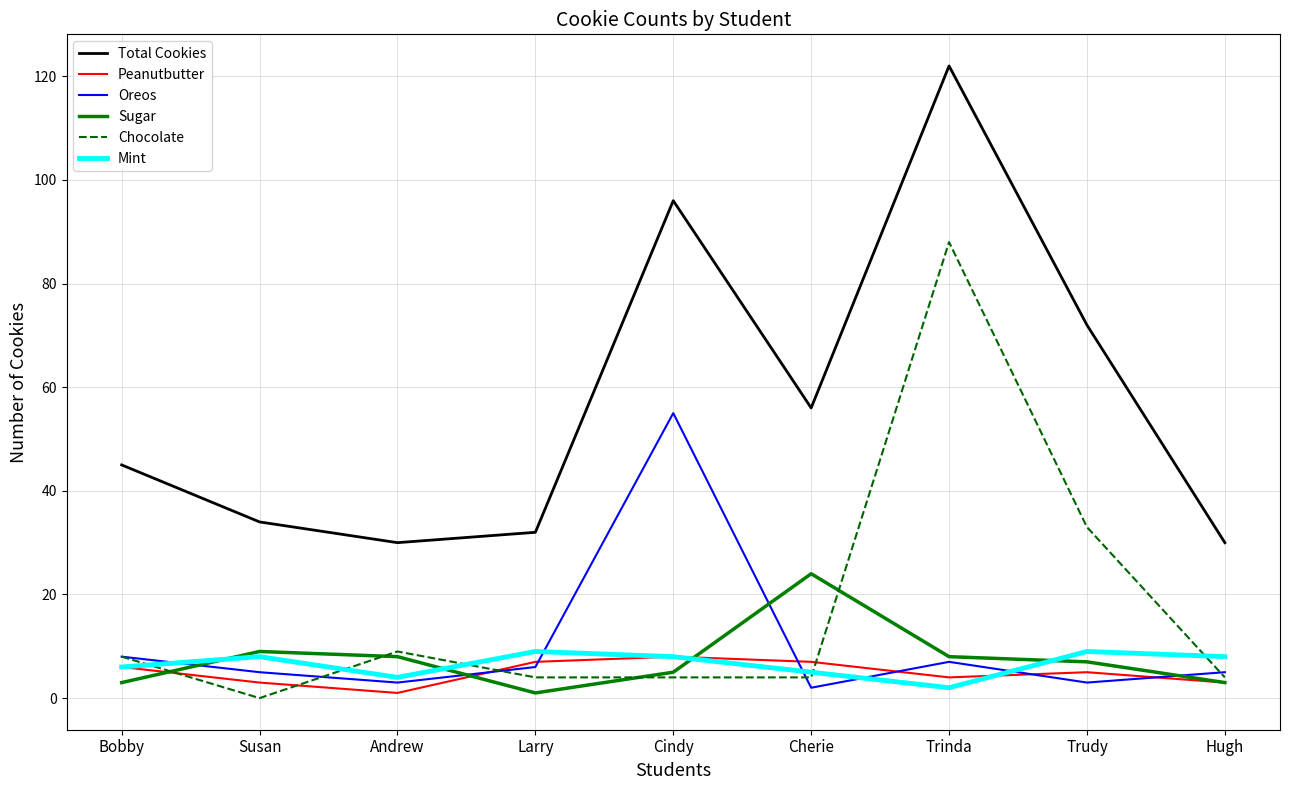

What is the spread (max minus min) of values at Cherie?

54